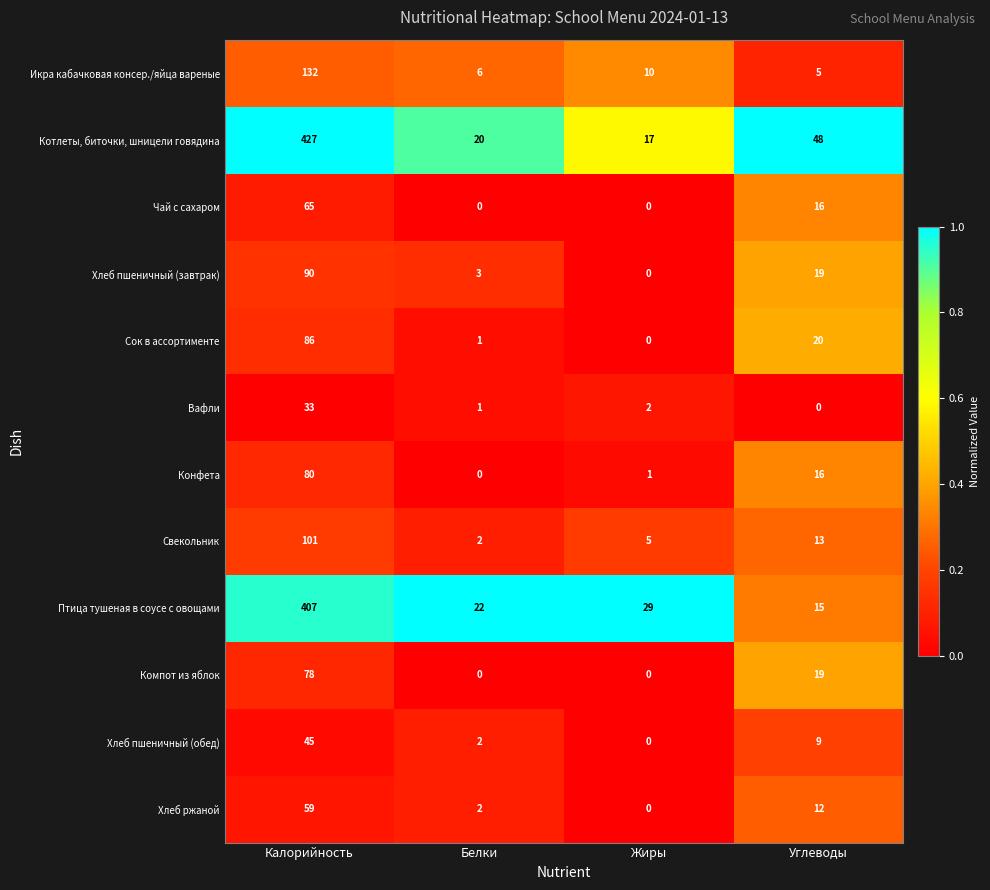

Which series has the largest range (max minus min)?

Котлеты, биточки, шницели говядина